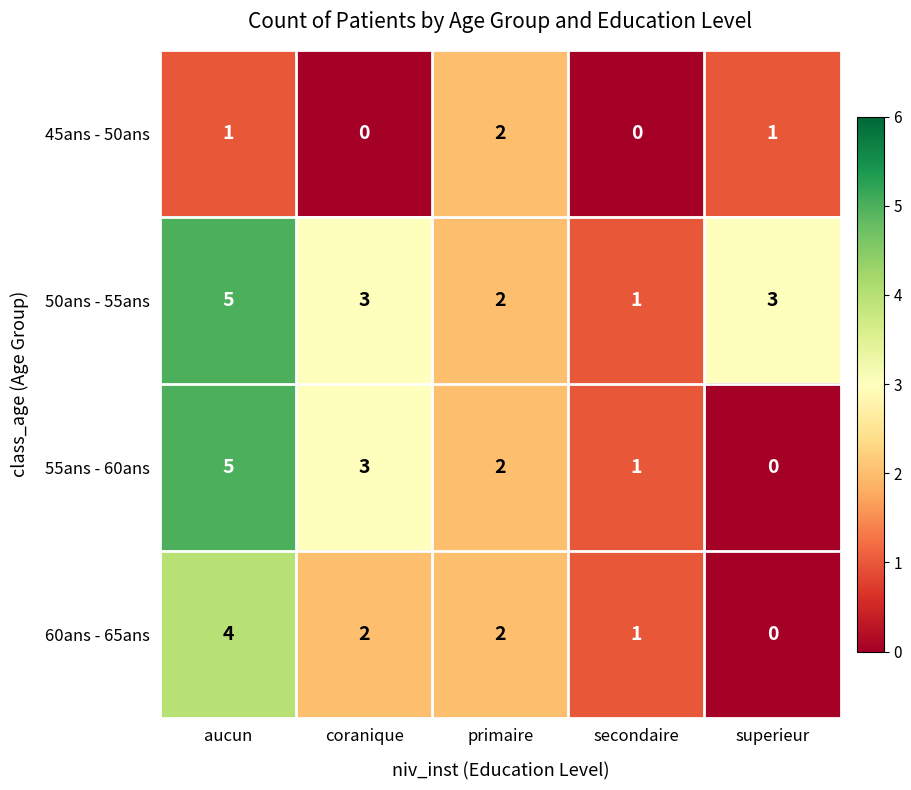

What is the sum of the 55ans - 60ans values at primaire and secondaire?

3